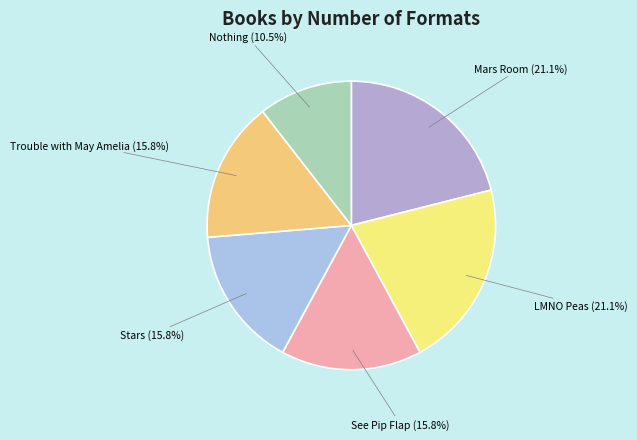

Count the number of slices in the pie.

6